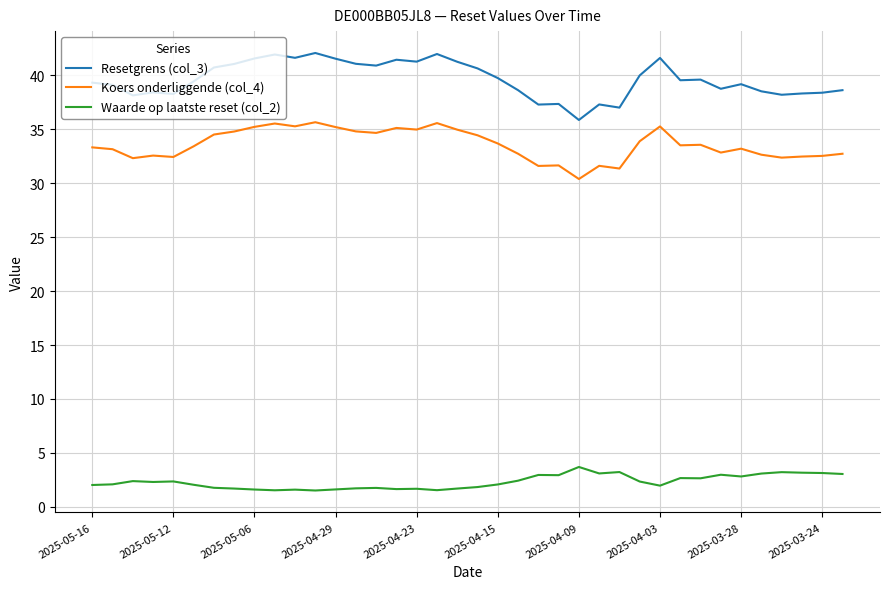

True or false: Waarde op laatste reset (col_2) and Resetgrens (col_3) intersect in this chart.

False